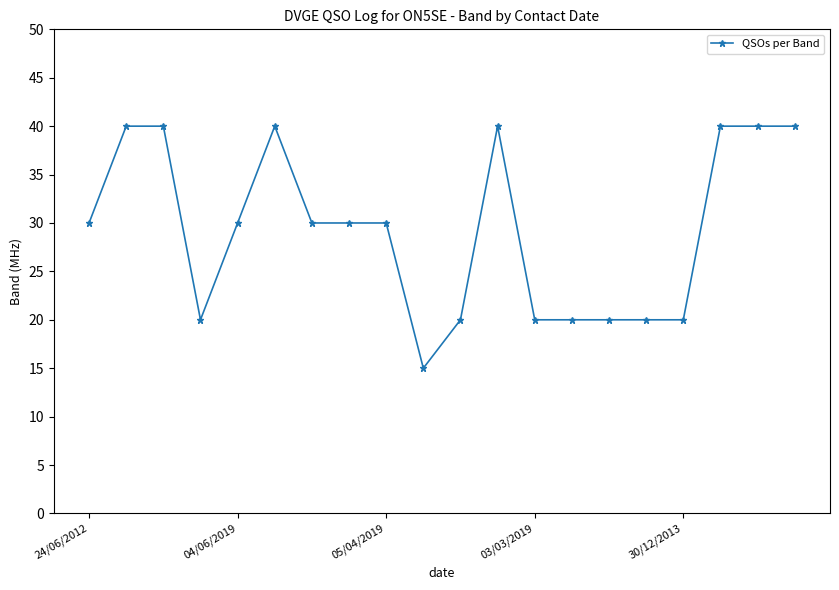

What is the difference between the second highest and minimum values?

25